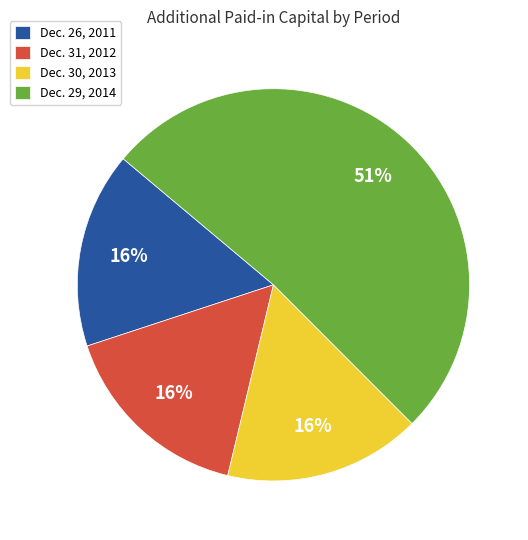

How many slices are in this pie chart?

4